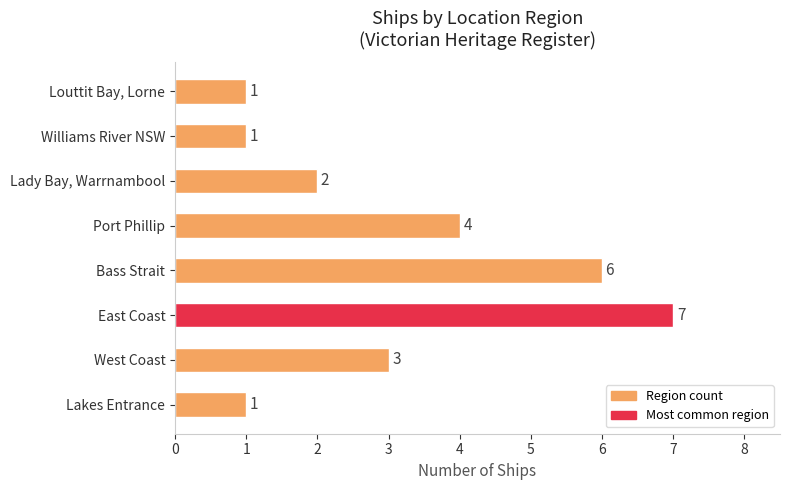

What is the average value?

3